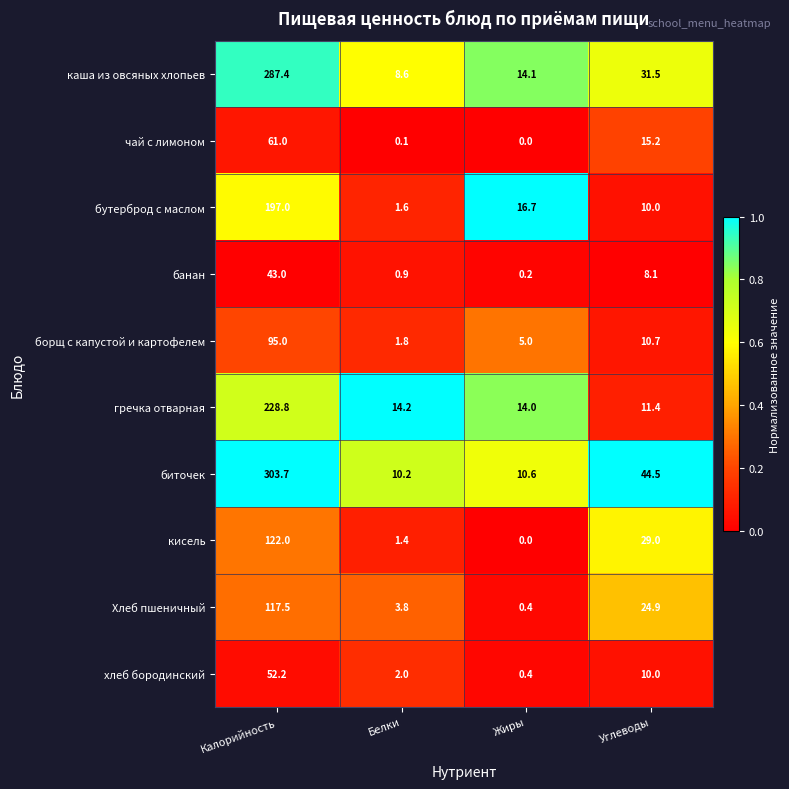

Which series has the largest range (max minus min)?

биточек